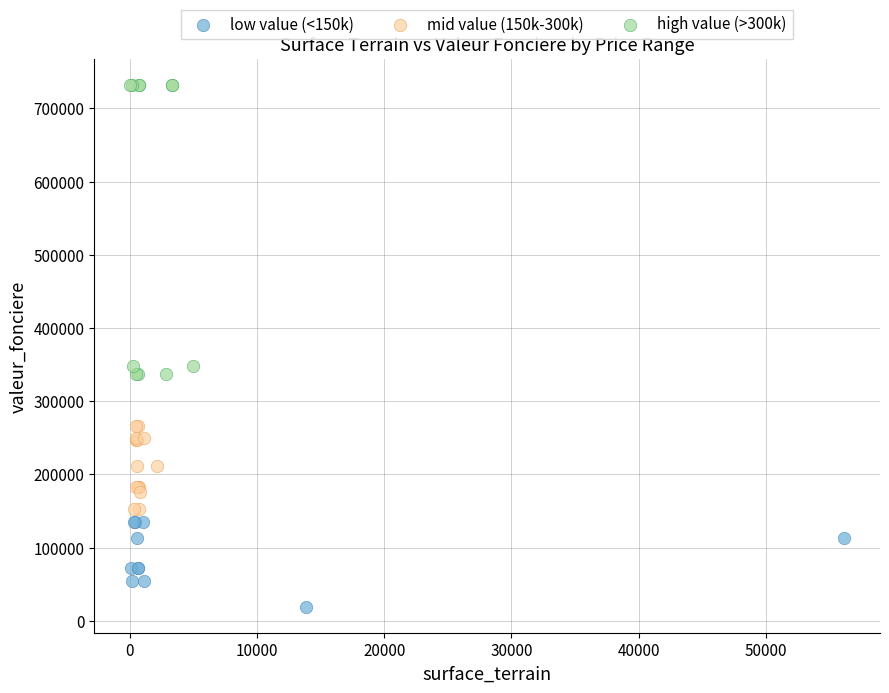

Which series reaches the maximum Y coordinate?

high value (>300k)